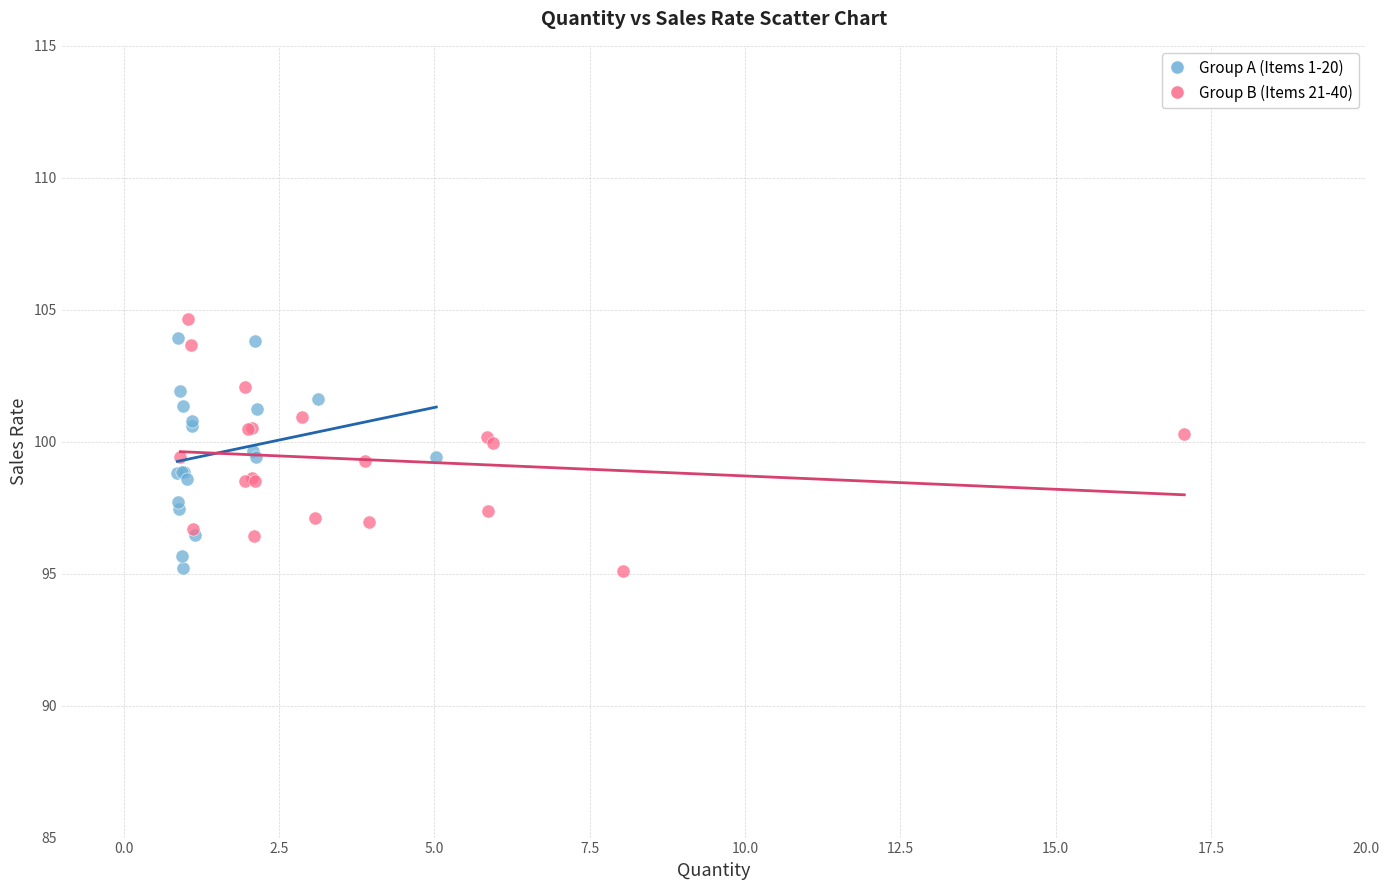

Which series contains the highest Y value?

Group B (Items 21-40)